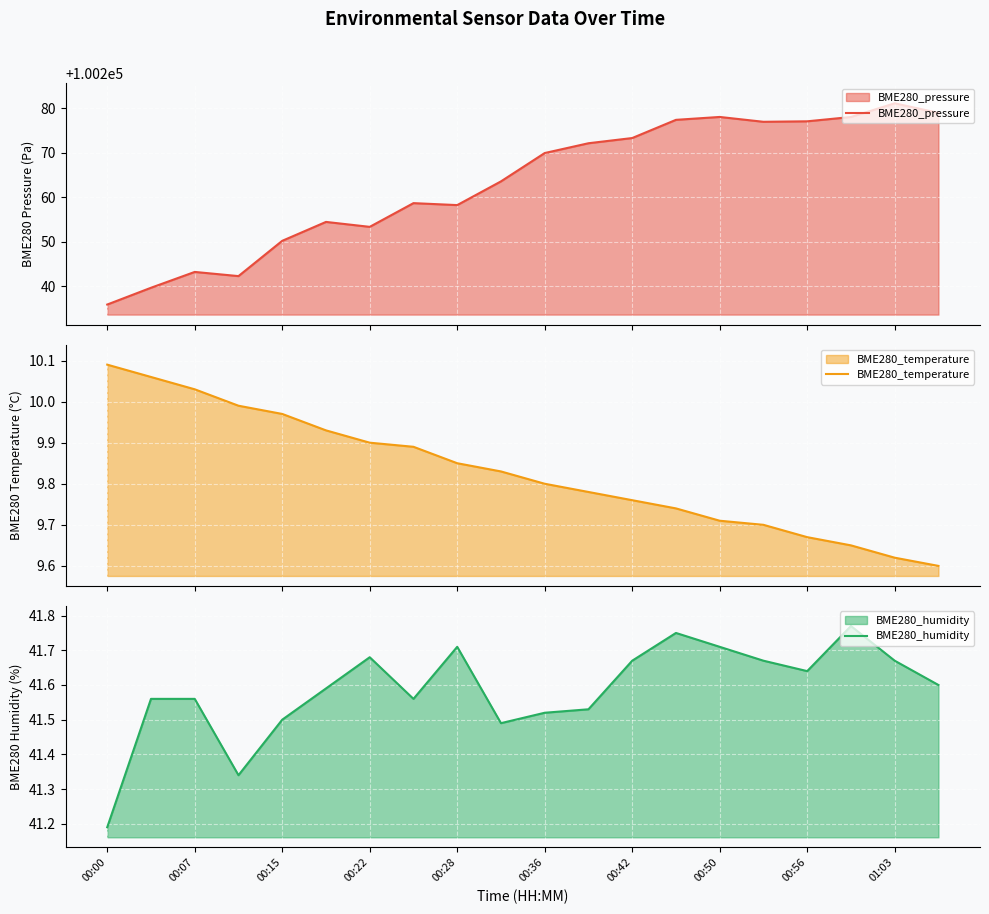

What is the highest value of the BME280_pressure series?

100281.1